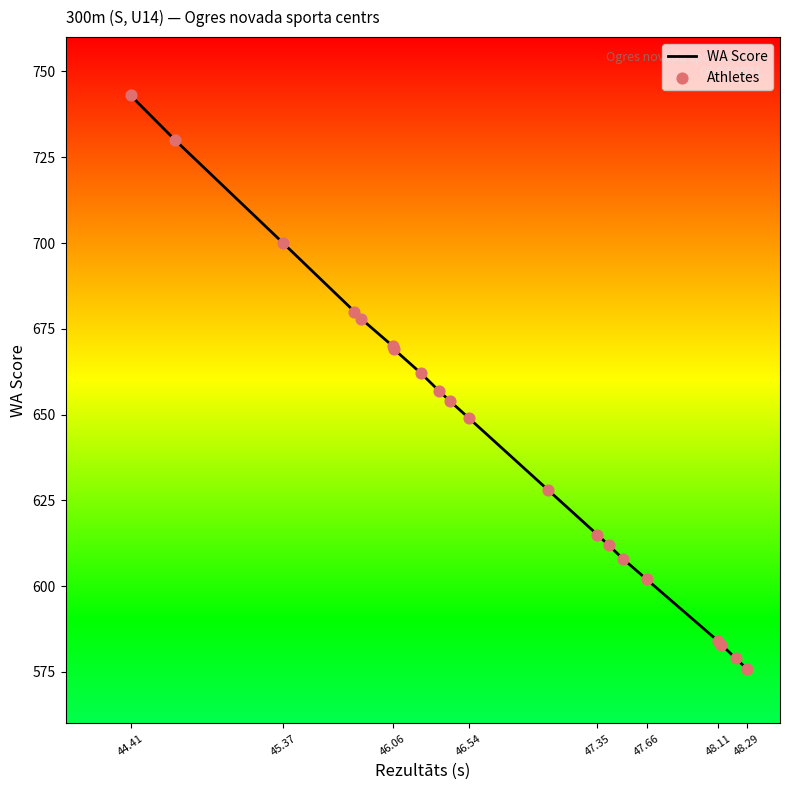

What is the difference between the maximum and minimum values?

167